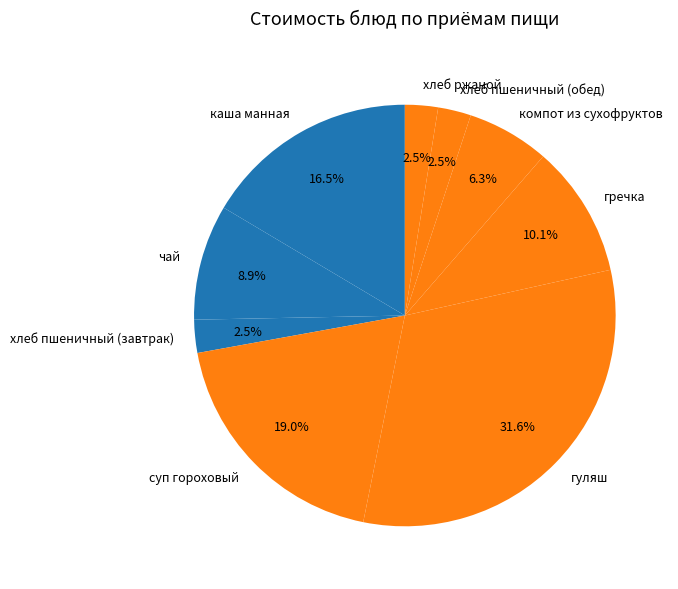

Which category has the biggest portion of the pie?

гуляш